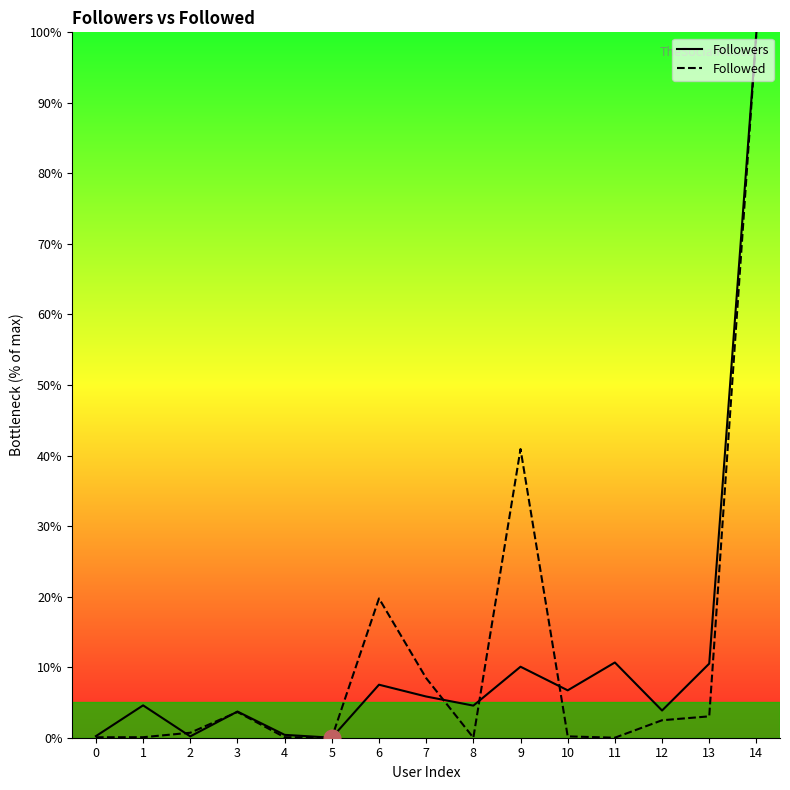

What is the average value of the Followers series?

11.3